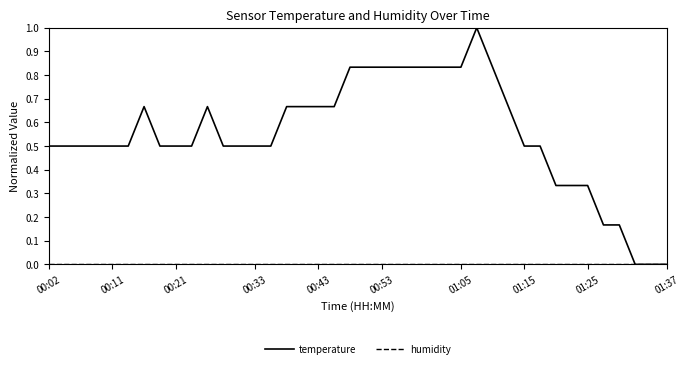

Which series has the largest total across all categories?

temperature